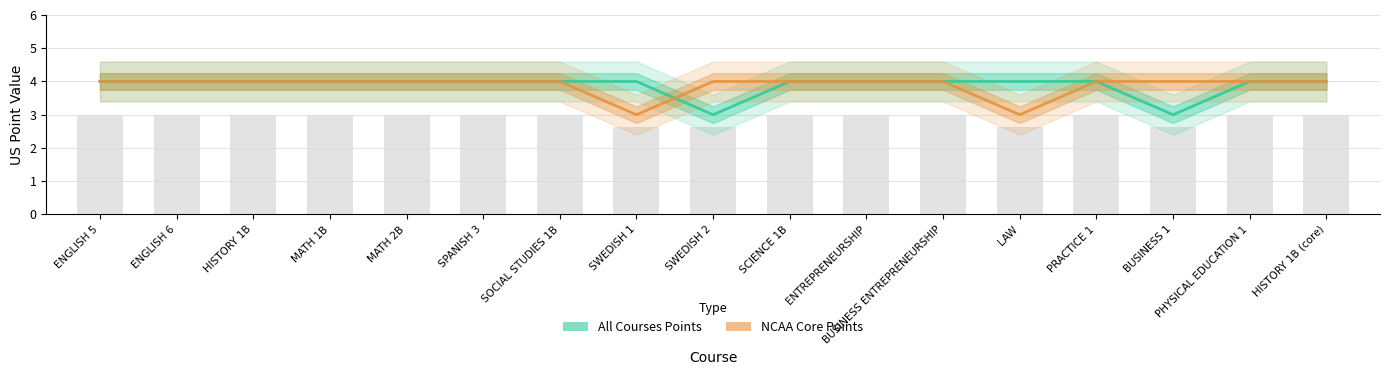

What are all the series names shown in the legend?

All Courses Points, NCAA Core Points